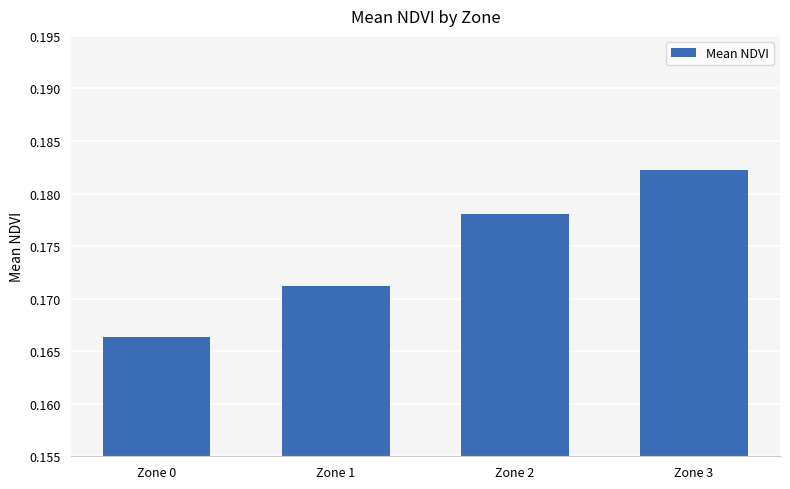

How many values are between 0 and 1?

4